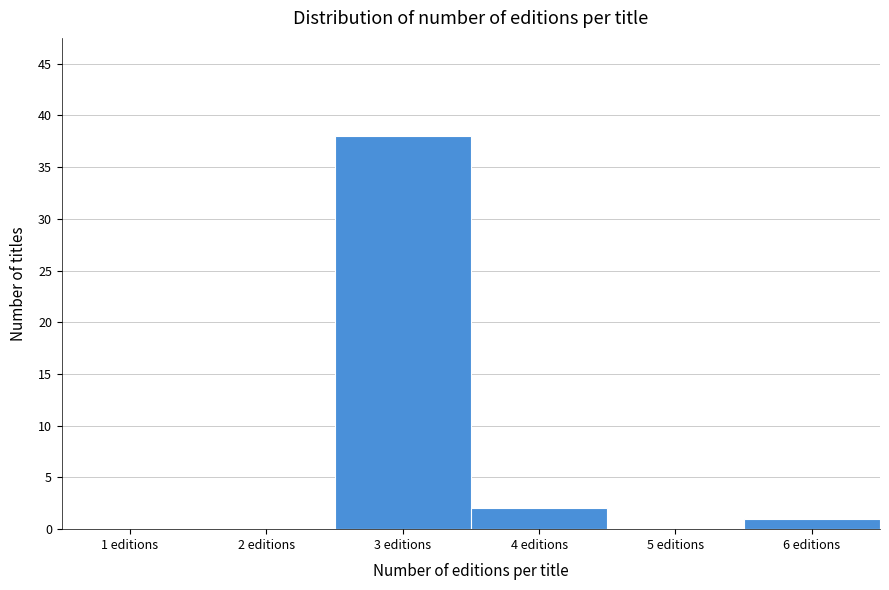

Reading left to right, list all the values displayed in this chart.

1 editions=0	2 editions=0	3 editions=38	4 editions=2	5 editions=0	6 editions=1